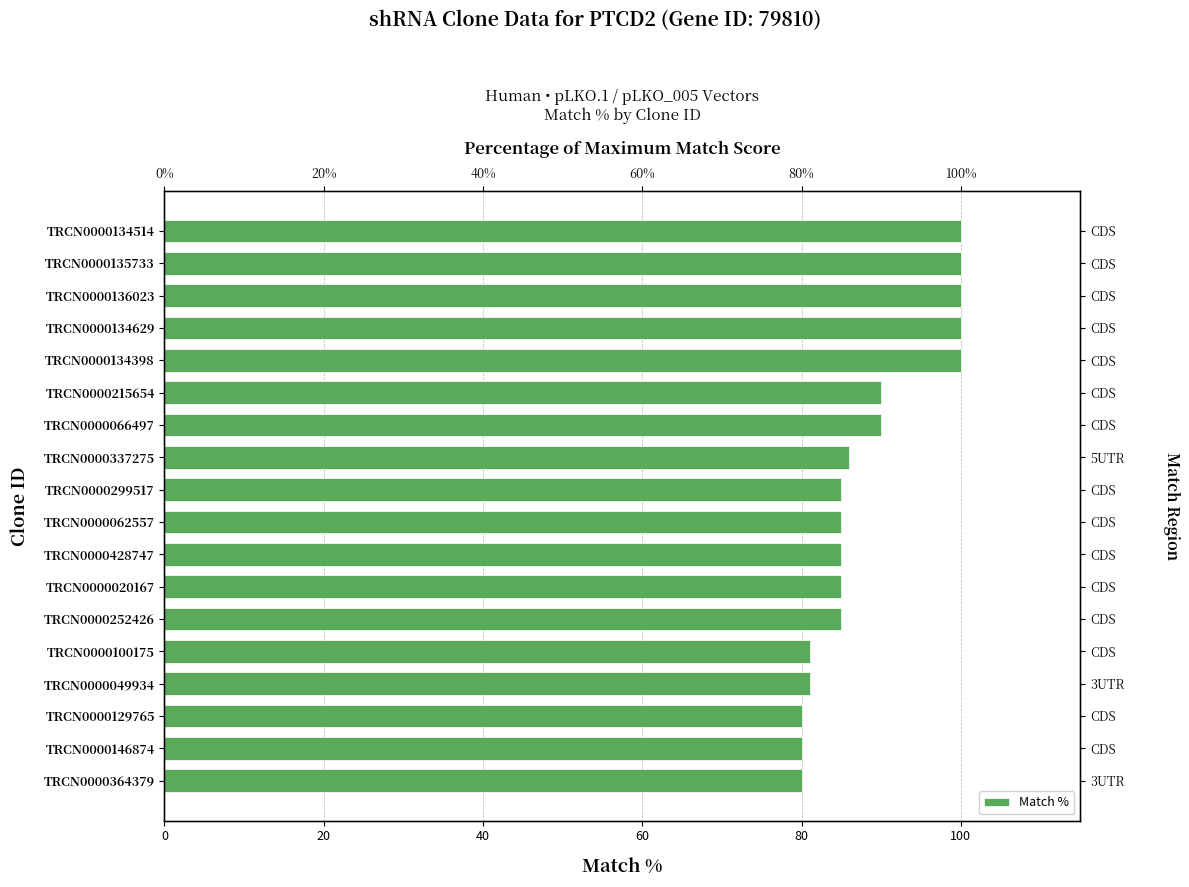

Approximately how many times larger is the value at TRCN0000135733 compared to TRCN0000134398?

1.0